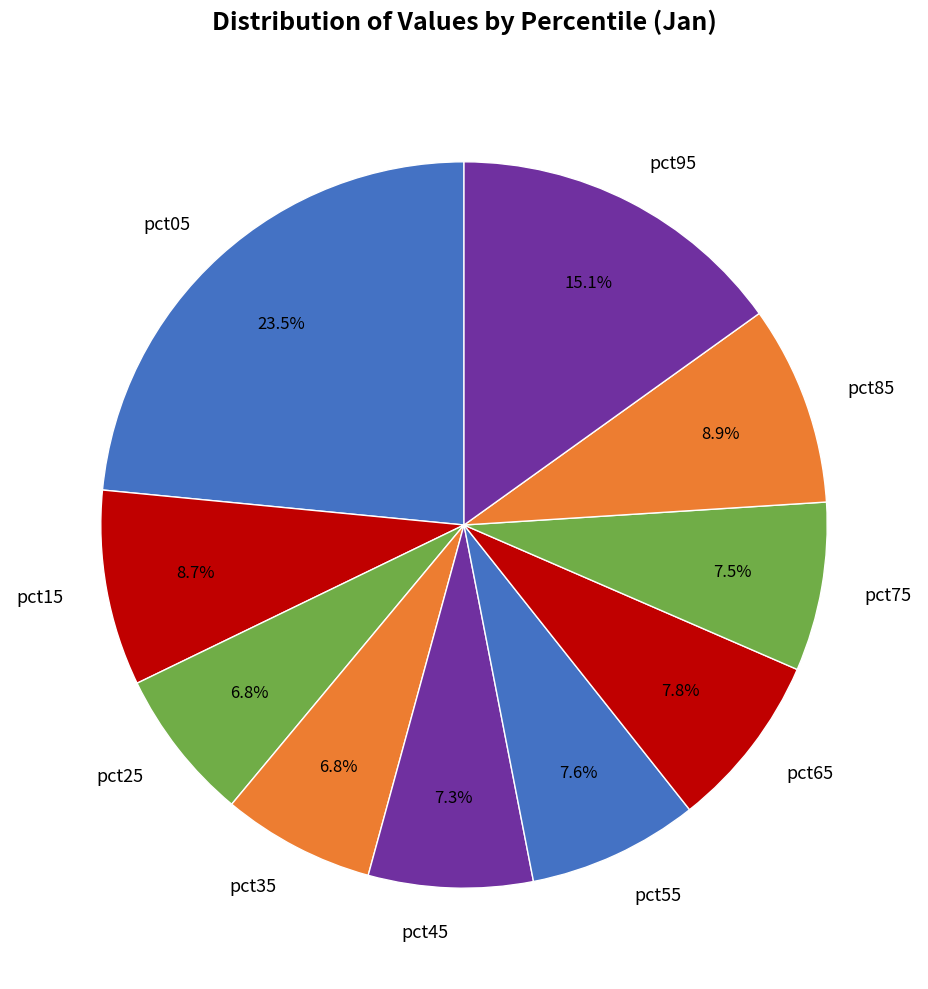

How much of the chart is everything except pct75?

92.5%